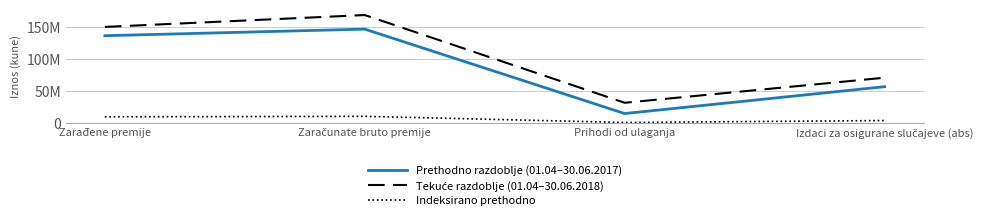

True or false: Indeksirano prethodno and Prethodno razdoblje (01.04–30.06.2017) cross at least once.

False